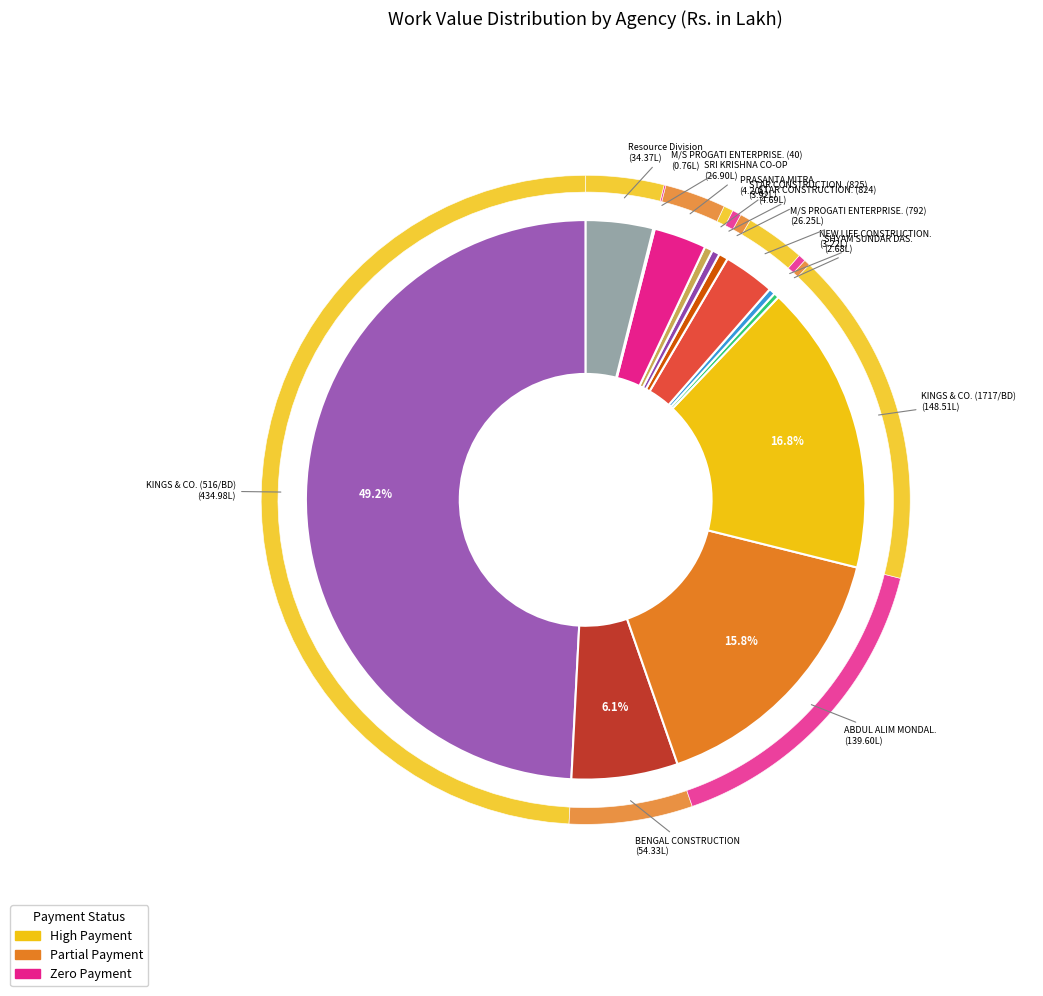

To the nearest percent, what is the average slice percentage?

8%